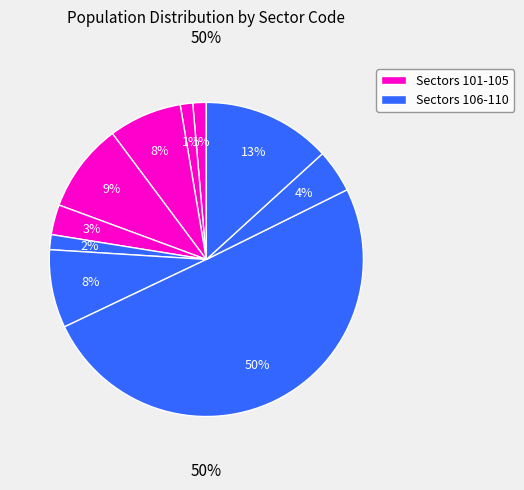

How many segments does this pie chart have?

10